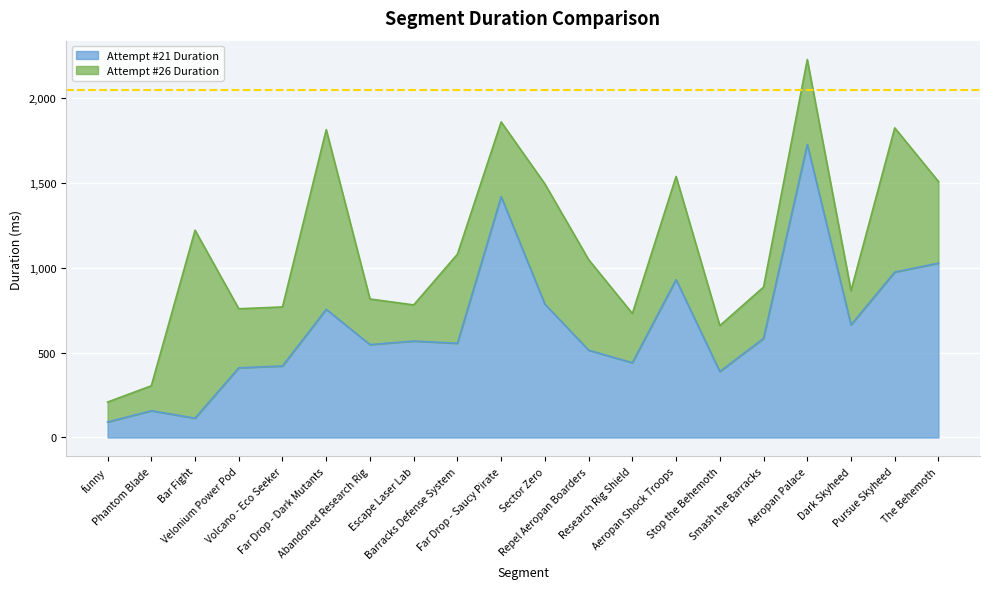

Between funny and Smash the Barracks, which is larger?

Smash the Barracks